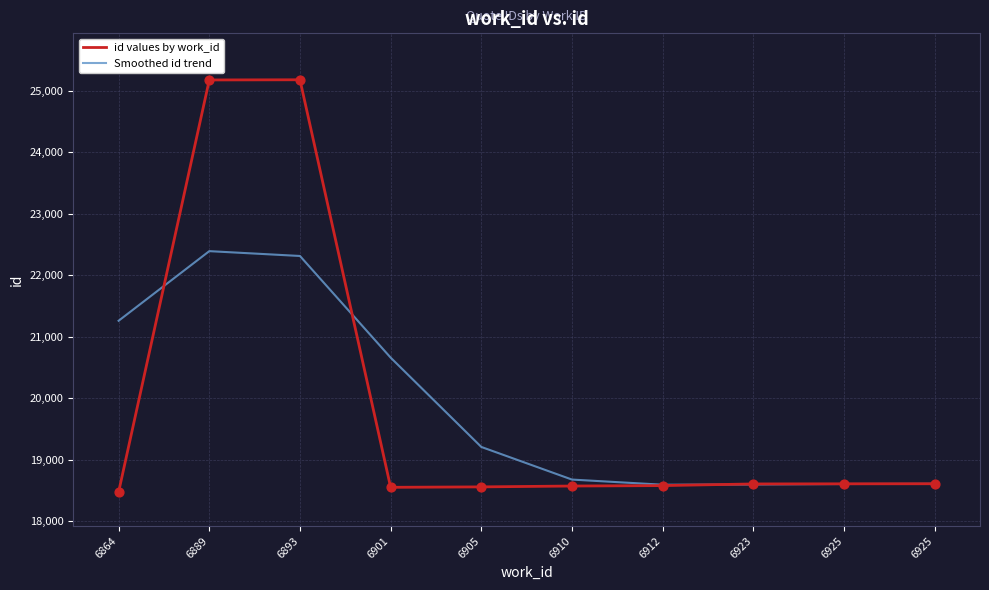

At which category is the sum across all series the highest?

6889